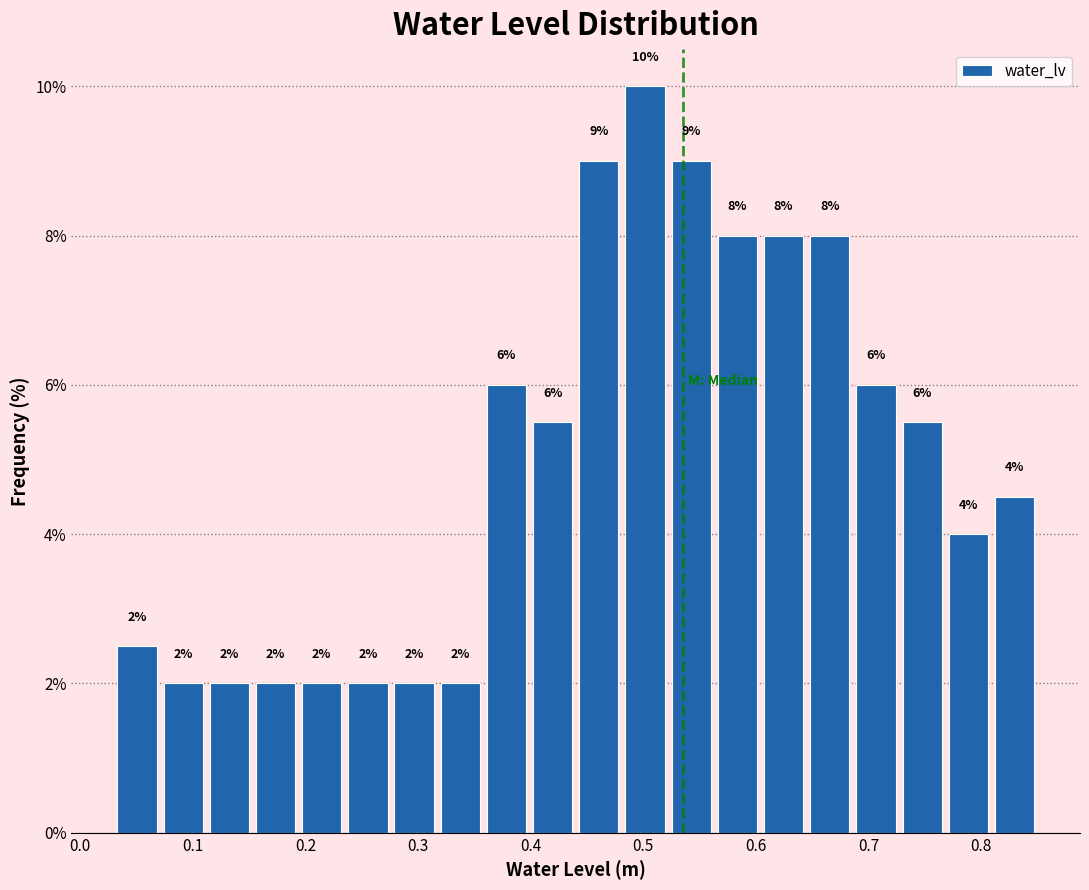

Over which range of the x-axis is the bar tallest?

0.481 to 0.522